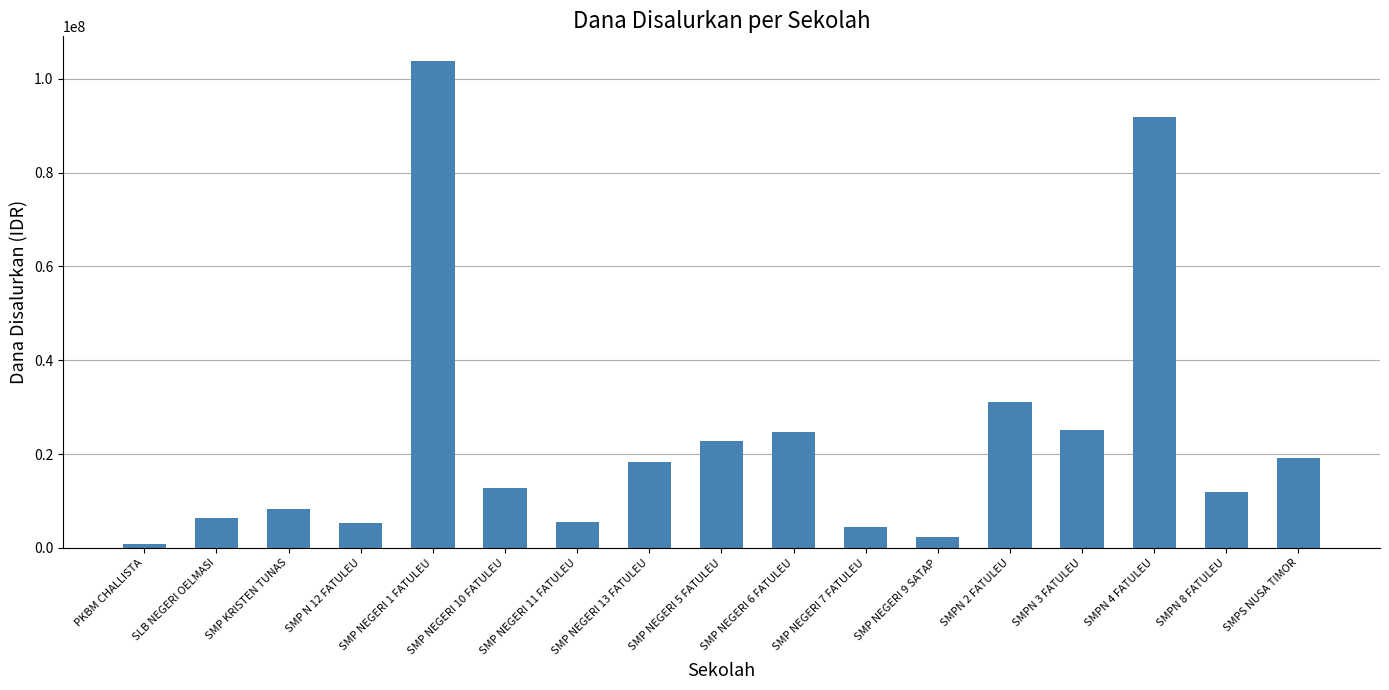

True or false: the data shows 5832116 at SMPS NUSA TIMOR.

False